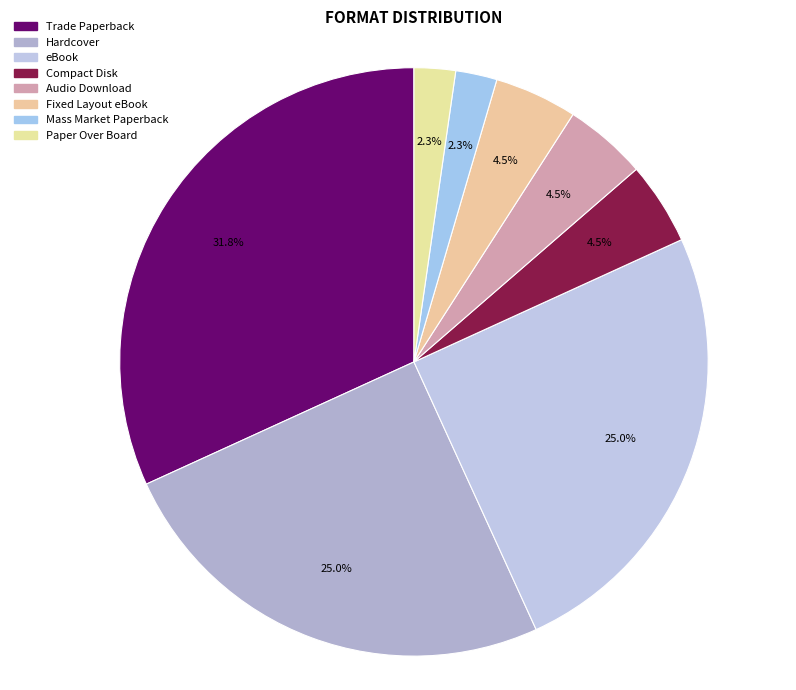

What is the total percentage of Audio Download and Paper Over Board?

6.8%